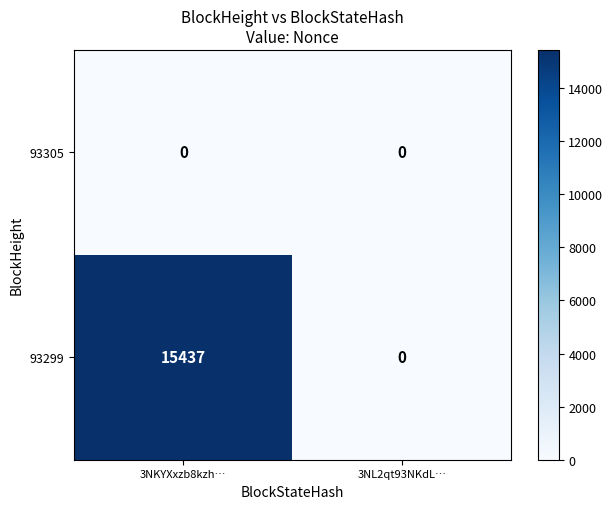

At which label is 93299 closest to 7718?

3NL2qt93NKdL…